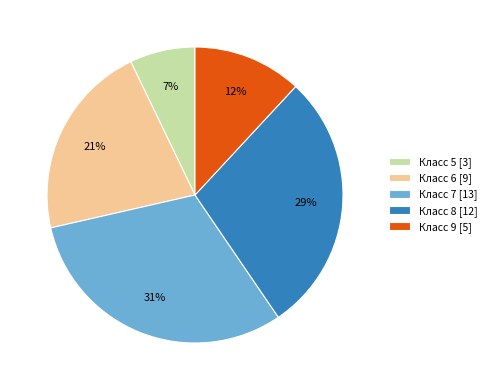

Count the number of slices in the pie.

5